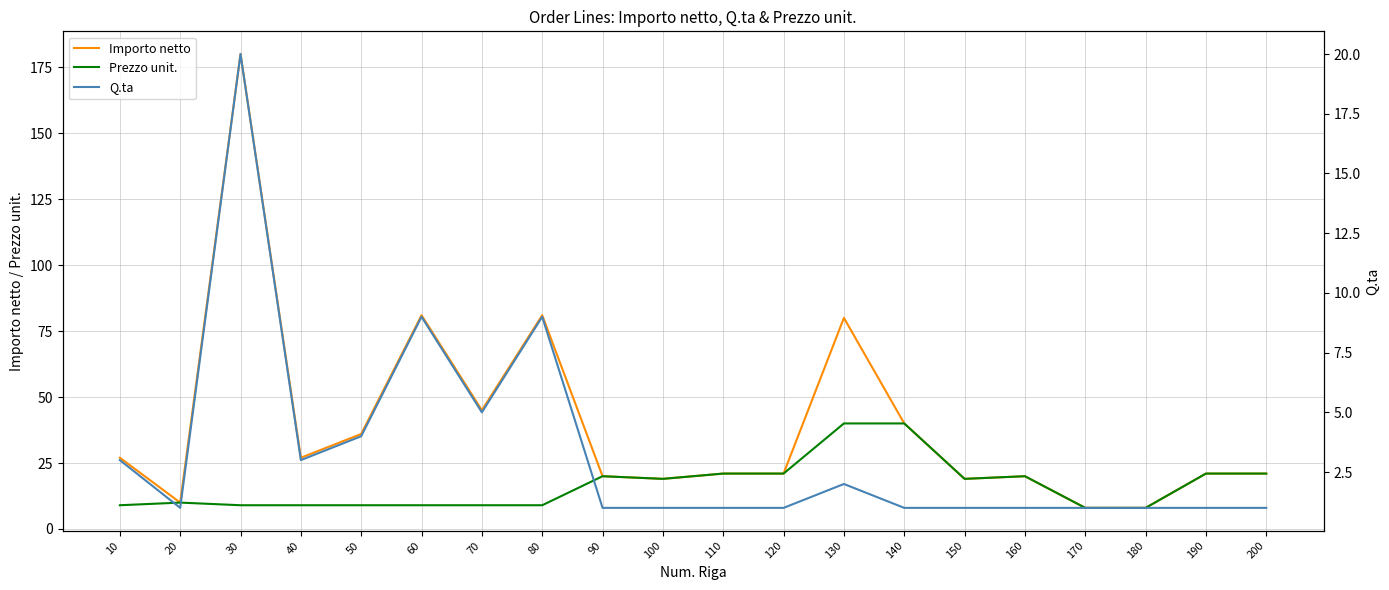

What is the difference between the second highest and minimum values in the Q.ta series?

8